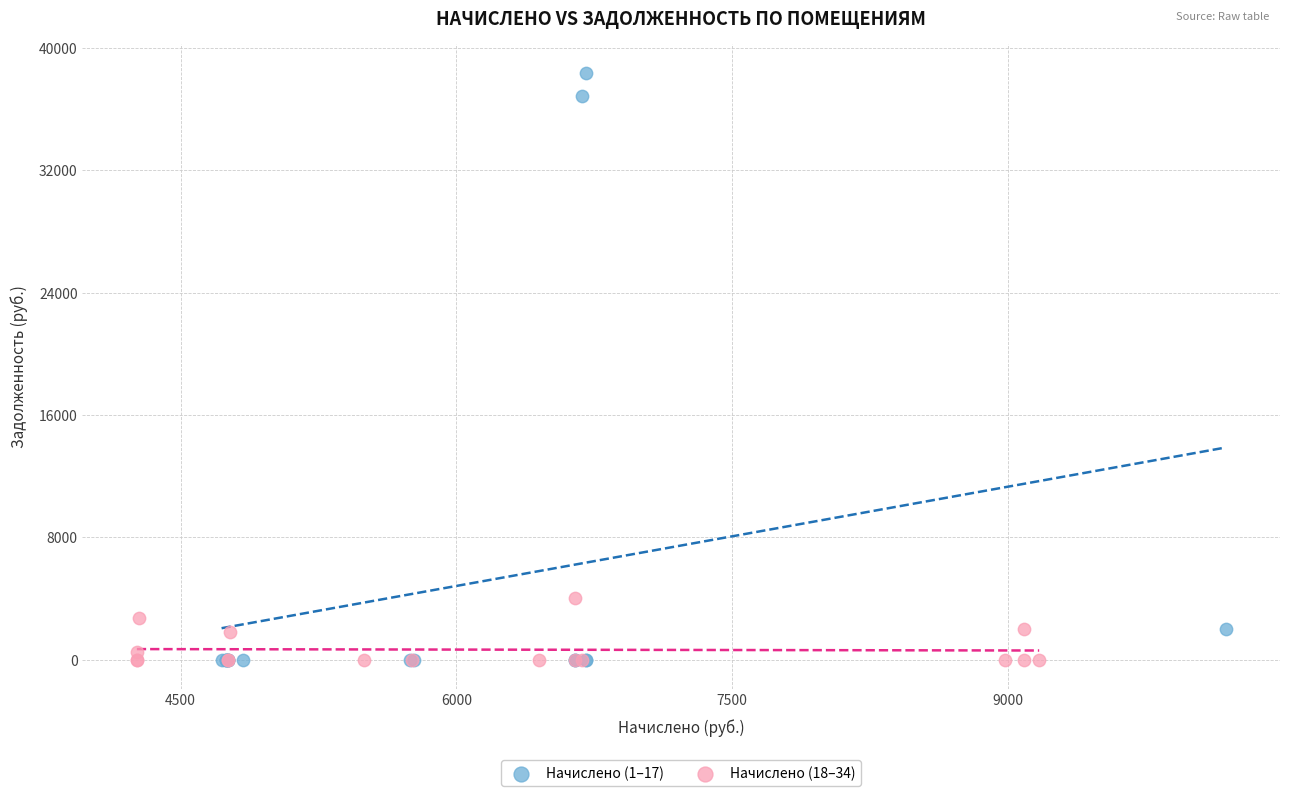

What are all the series names shown in the legend?

Начислено (1–17), Начислено (18–34)